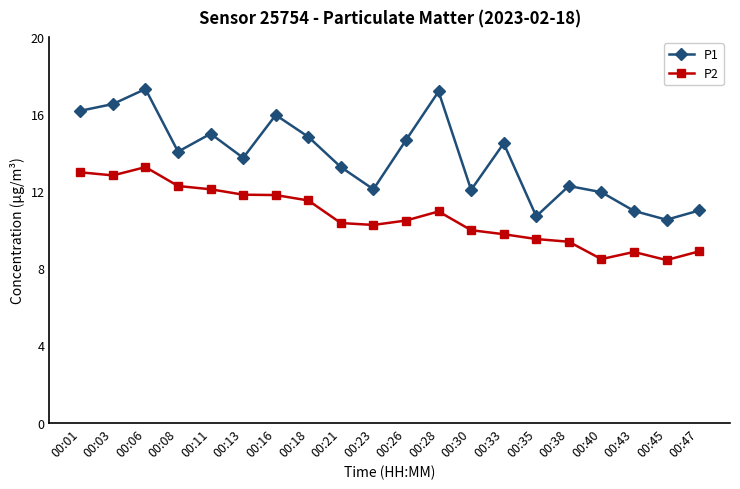

At which label does P1 first exceed 14?

00:01